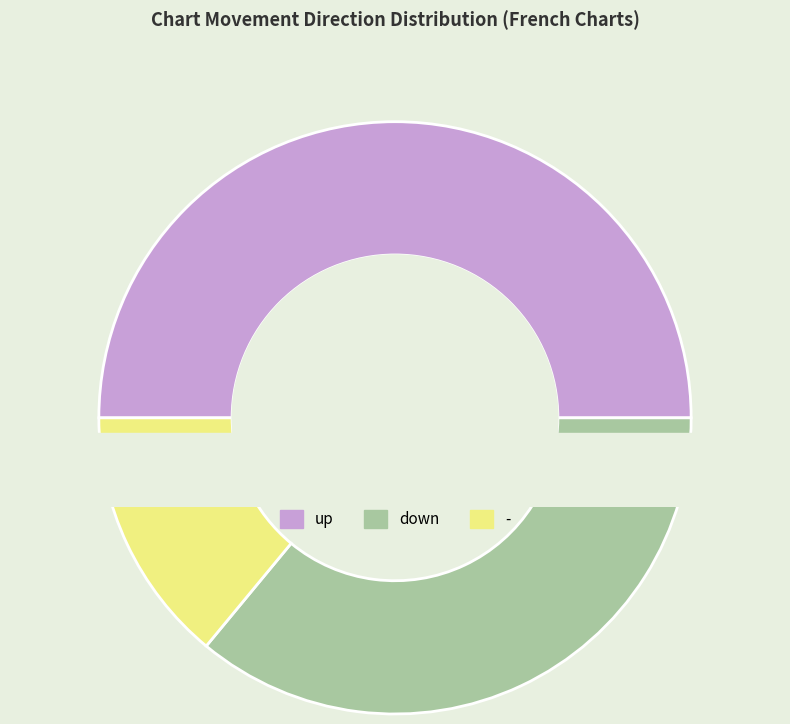

Is it true that up is 50% of the pie?

True